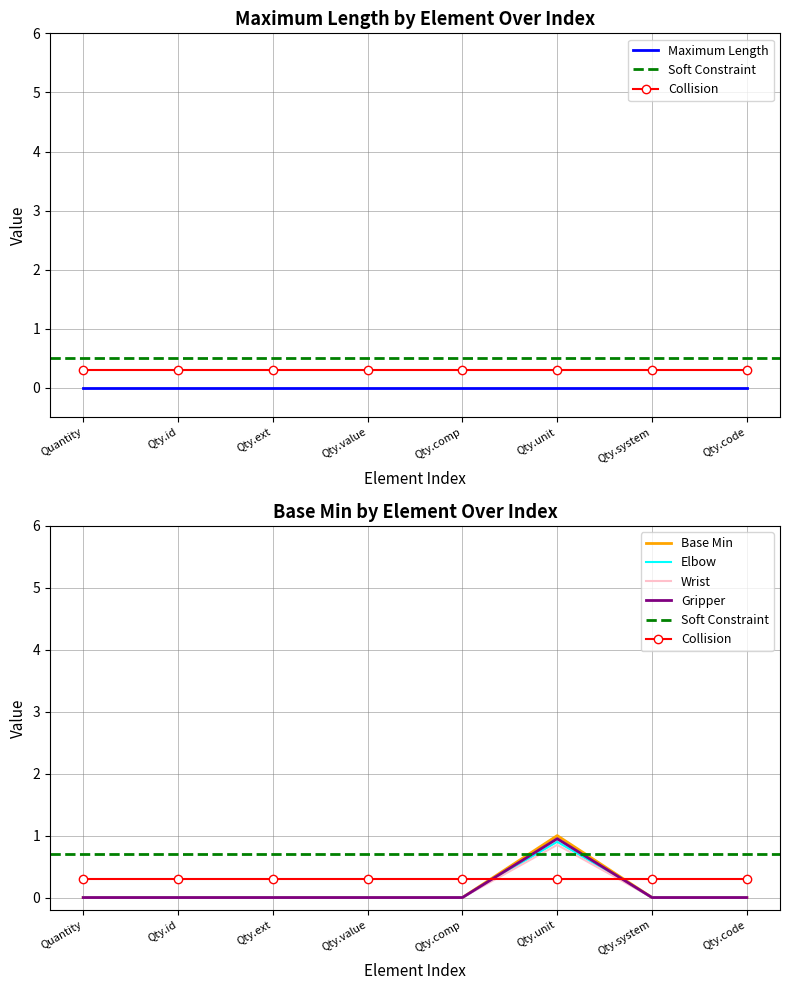

Reading left to right, transcribe all the data shown in this chart.

0	0	0	0	0	1	0	0